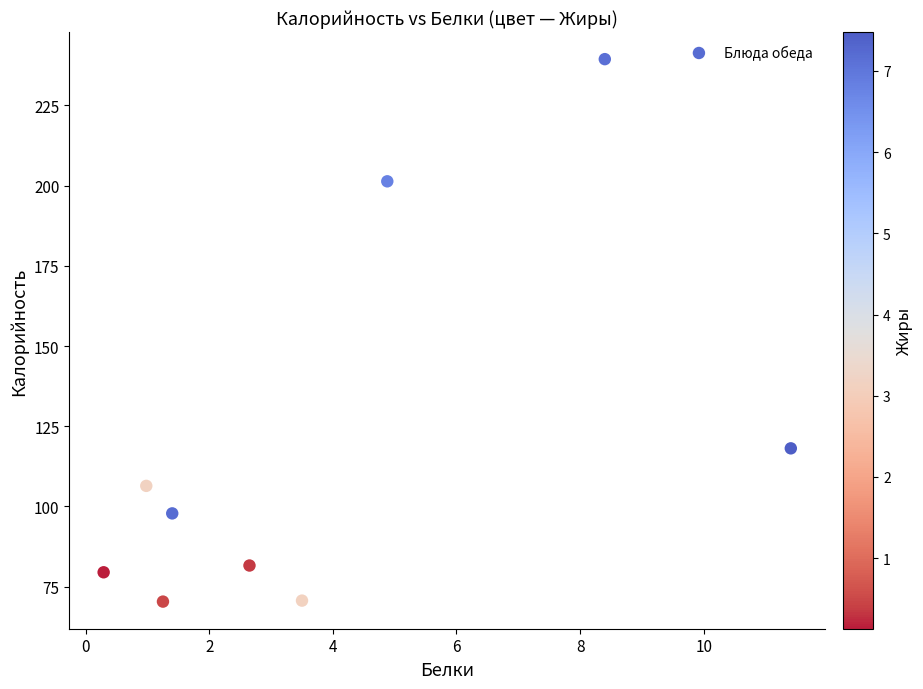

What Y value in the scatter plot is closest to 154?

118.1